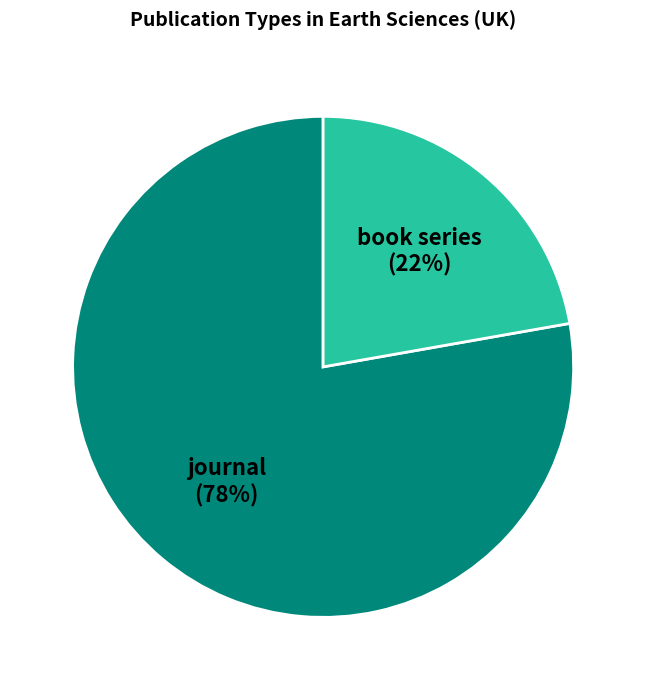

Is there a majority slice in this chart?

Yes